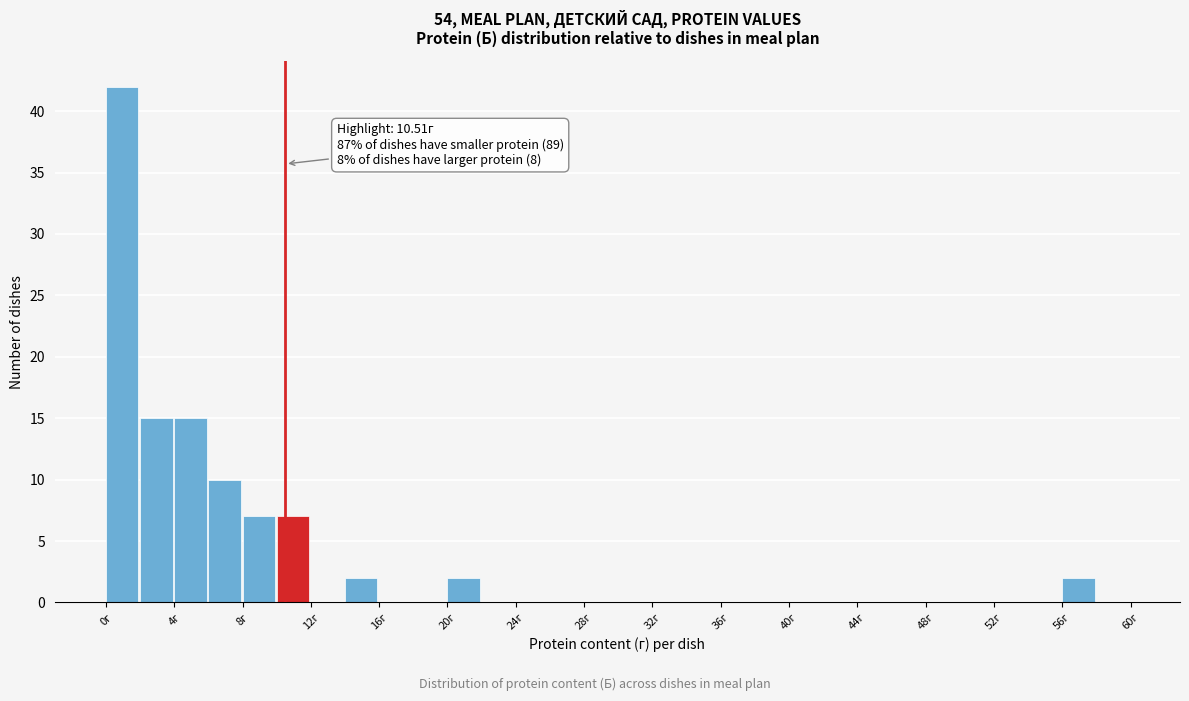

Which range on the x-axis has the tallest bar?

0 to 2